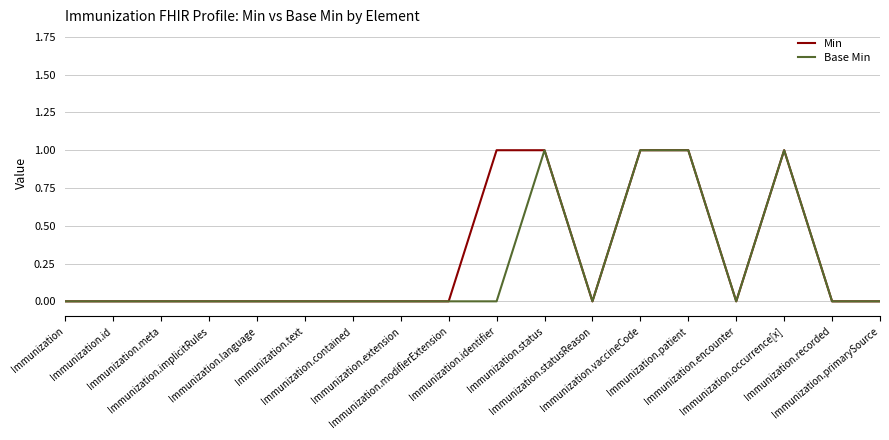

What is the sum of the Base Min values at Immunization.patient and Immunization.vaccineCode?

2